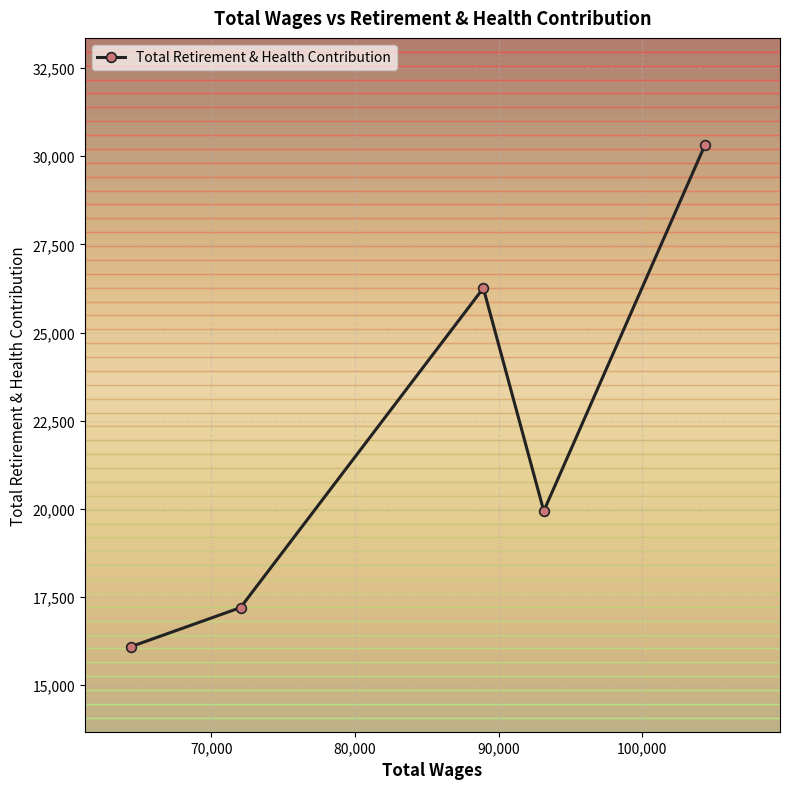

True or false: the data has more than 1 interior local peaks.

False